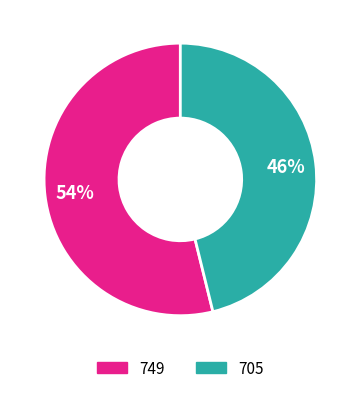

The 705 slice represents 59% of the pie. True or false?

False